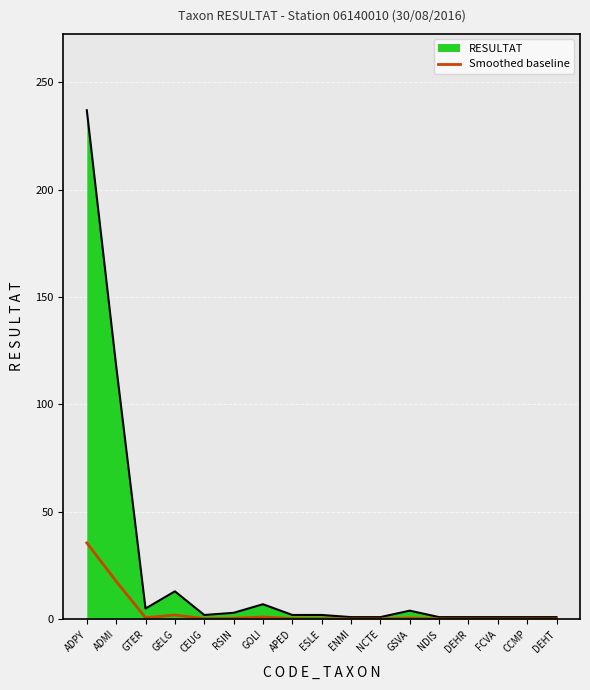

At which category does the chart reach its peak across all series?

ADPY